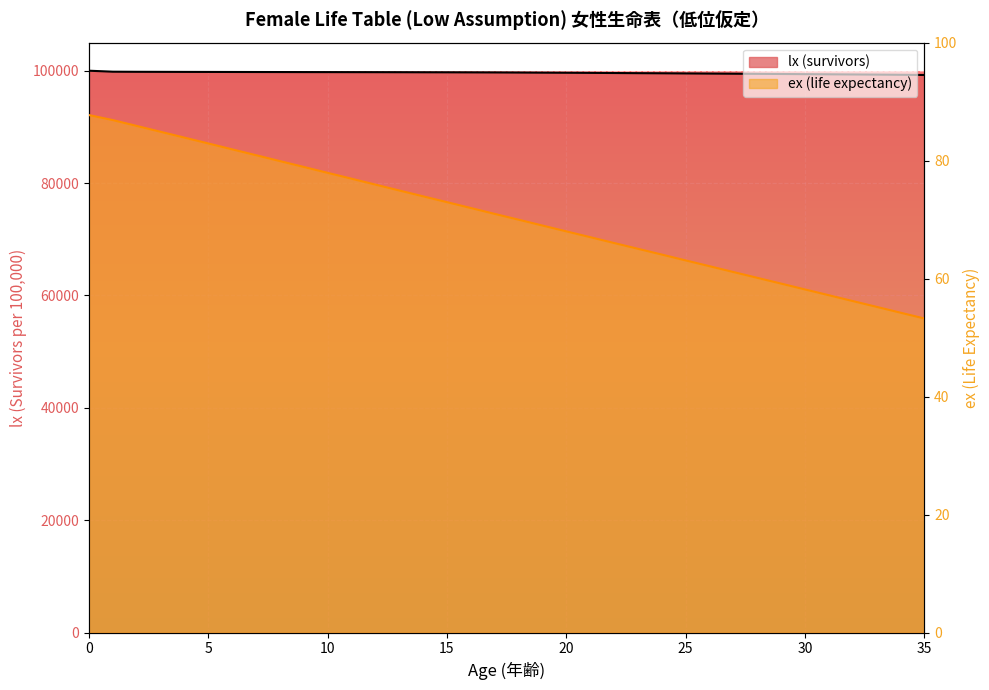

How many lines are shown in the chart?

2